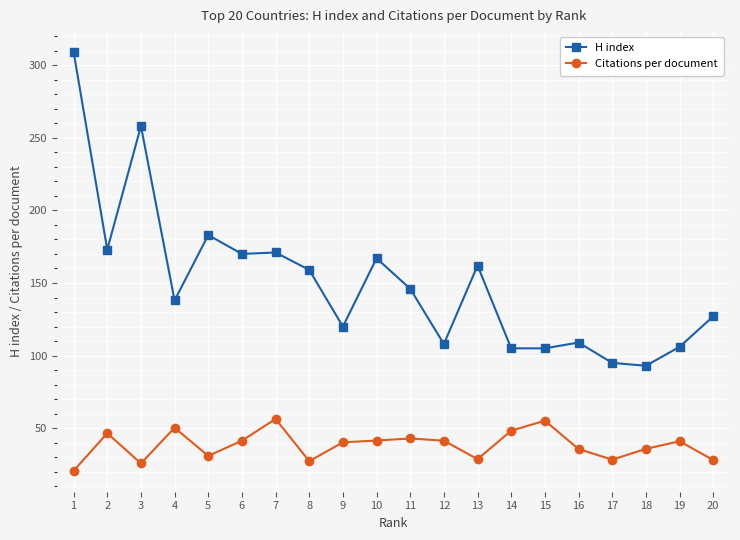

The value of H index at 14 is 63.8. True or false?

False